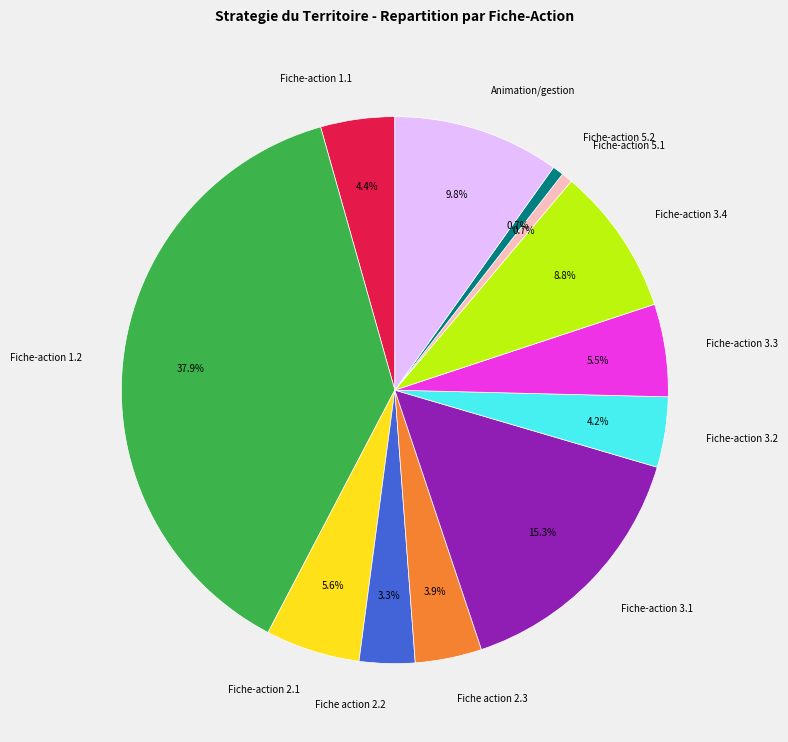

How many slices are in this pie chart?

12